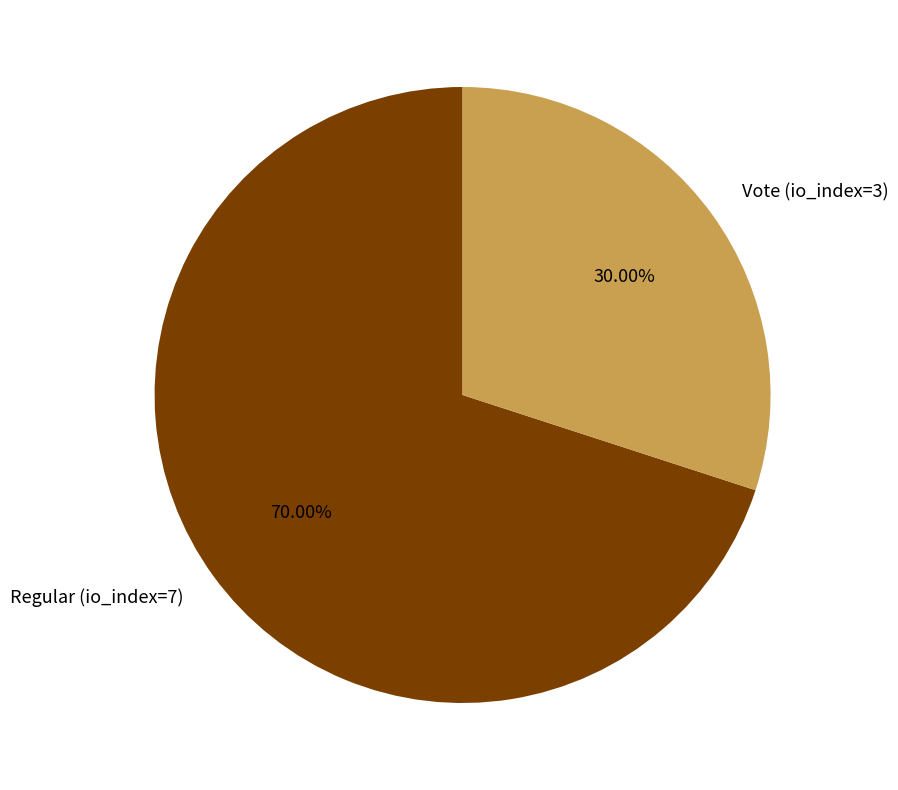

Approximately how many times larger is the value at Vote (io_index=3) compared to Regular (io_index=7)?

0.4